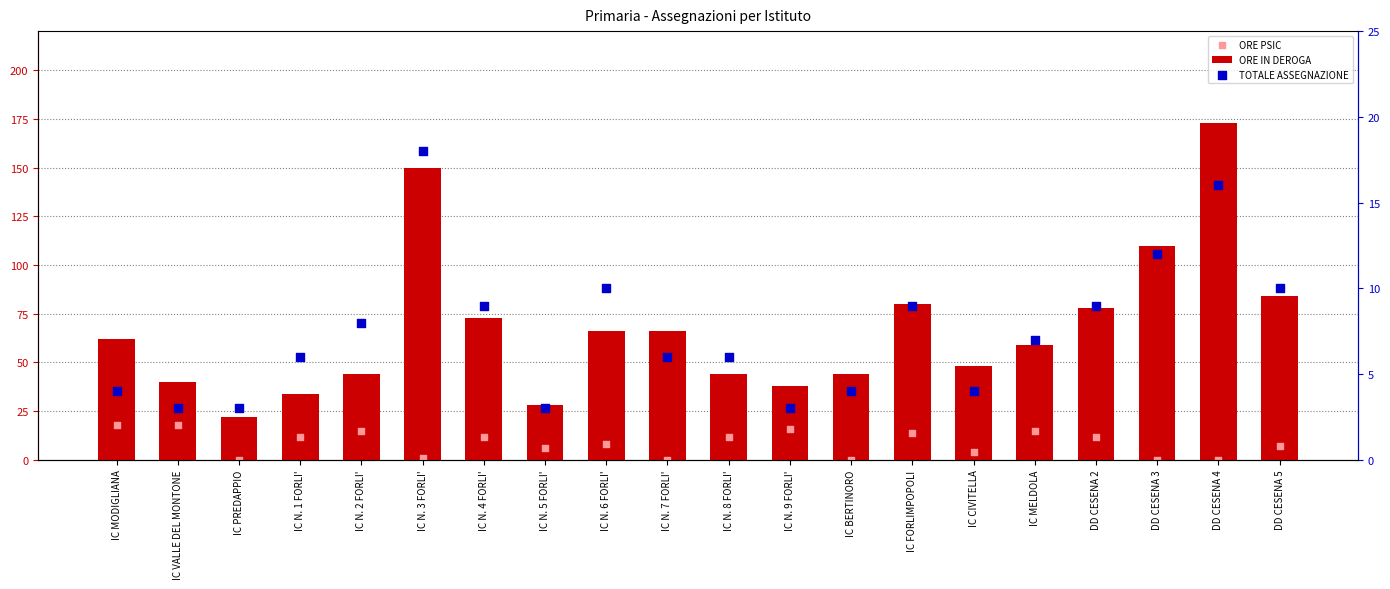

What are all the series names shown in the legend?

ORE IN DEROGA, ORE PSIC, TOTALE ASSEGNAZIONE